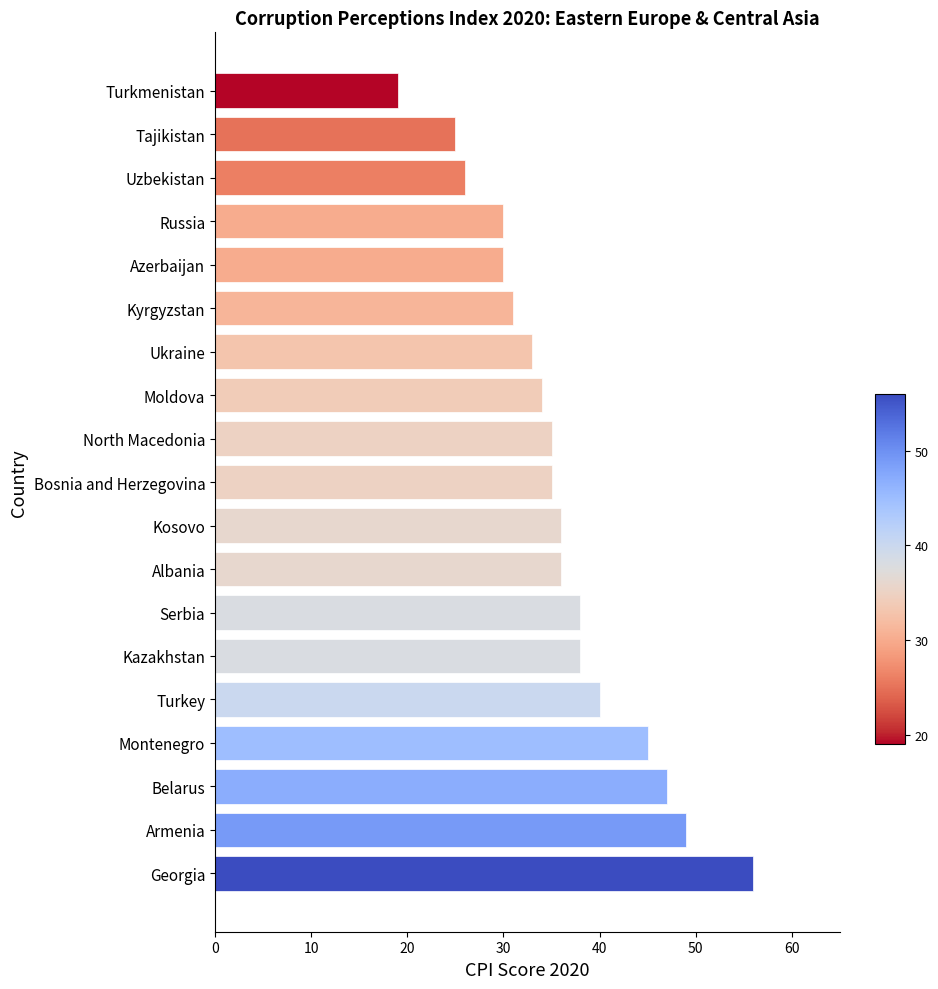

How many bars are there in total?

19